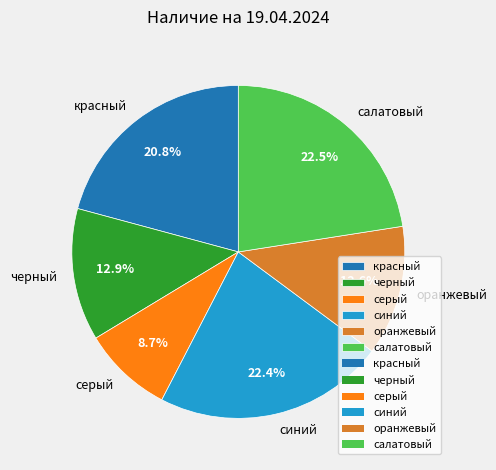

What percentage is the оранжевый slice, to the nearest percent?

13%